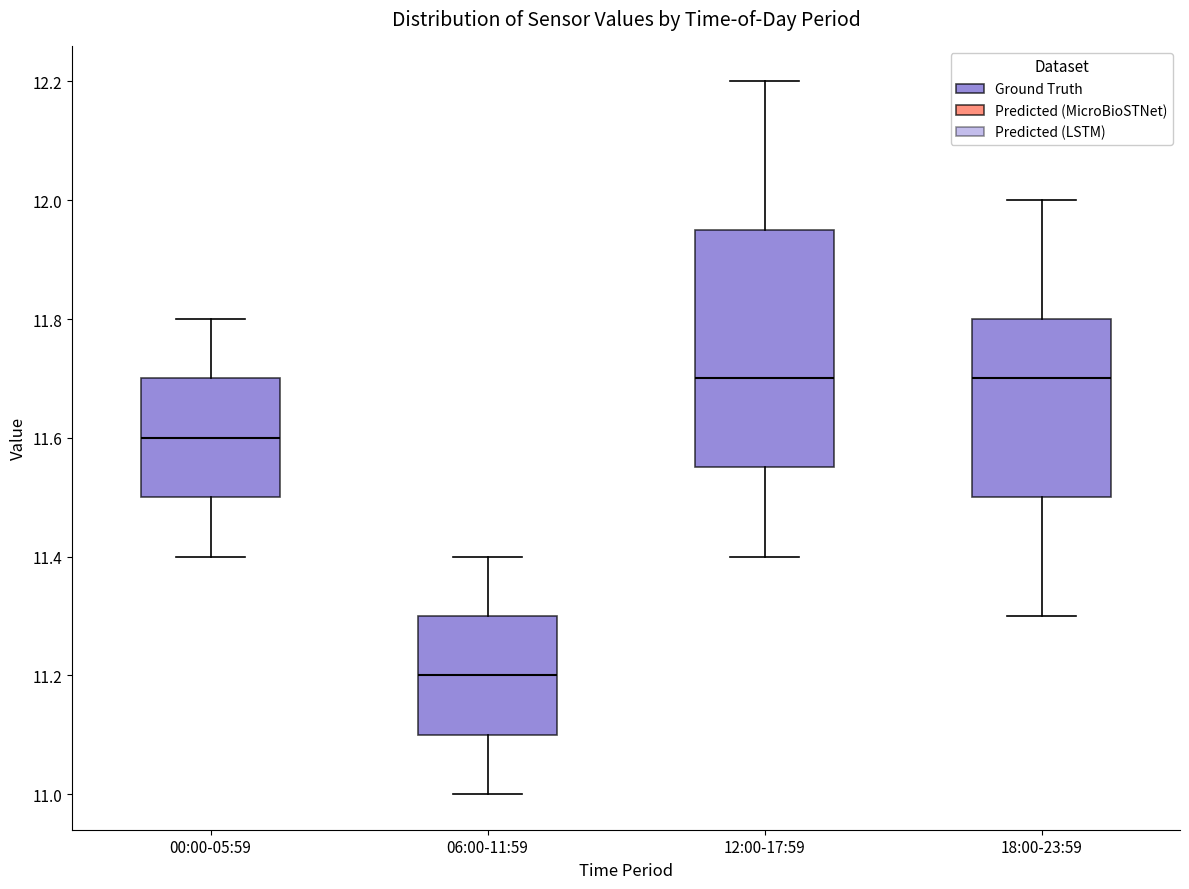

Reading left to right, transcribe this box plot: for each box, give where its median line is, the range the box spans, and where its two whiskers end, as read against the y-axis. The values are not printed on the chart, so give them approximately, as read against the axis.

00:00-05:59: median 11.60, box 11.50 to 11.70, whiskers 11.40 to 11.80
06:00-11:59: median 11.20, box 11.10 to 11.30, whiskers 11.00 to 11.40
12:00-17:59: median 11.70, box 11.56 to 11.96, whiskers 11.40 to 12.20
18:00-23:59: median 11.70, box 11.50 to 11.80, whiskers 11.30 to 12.00